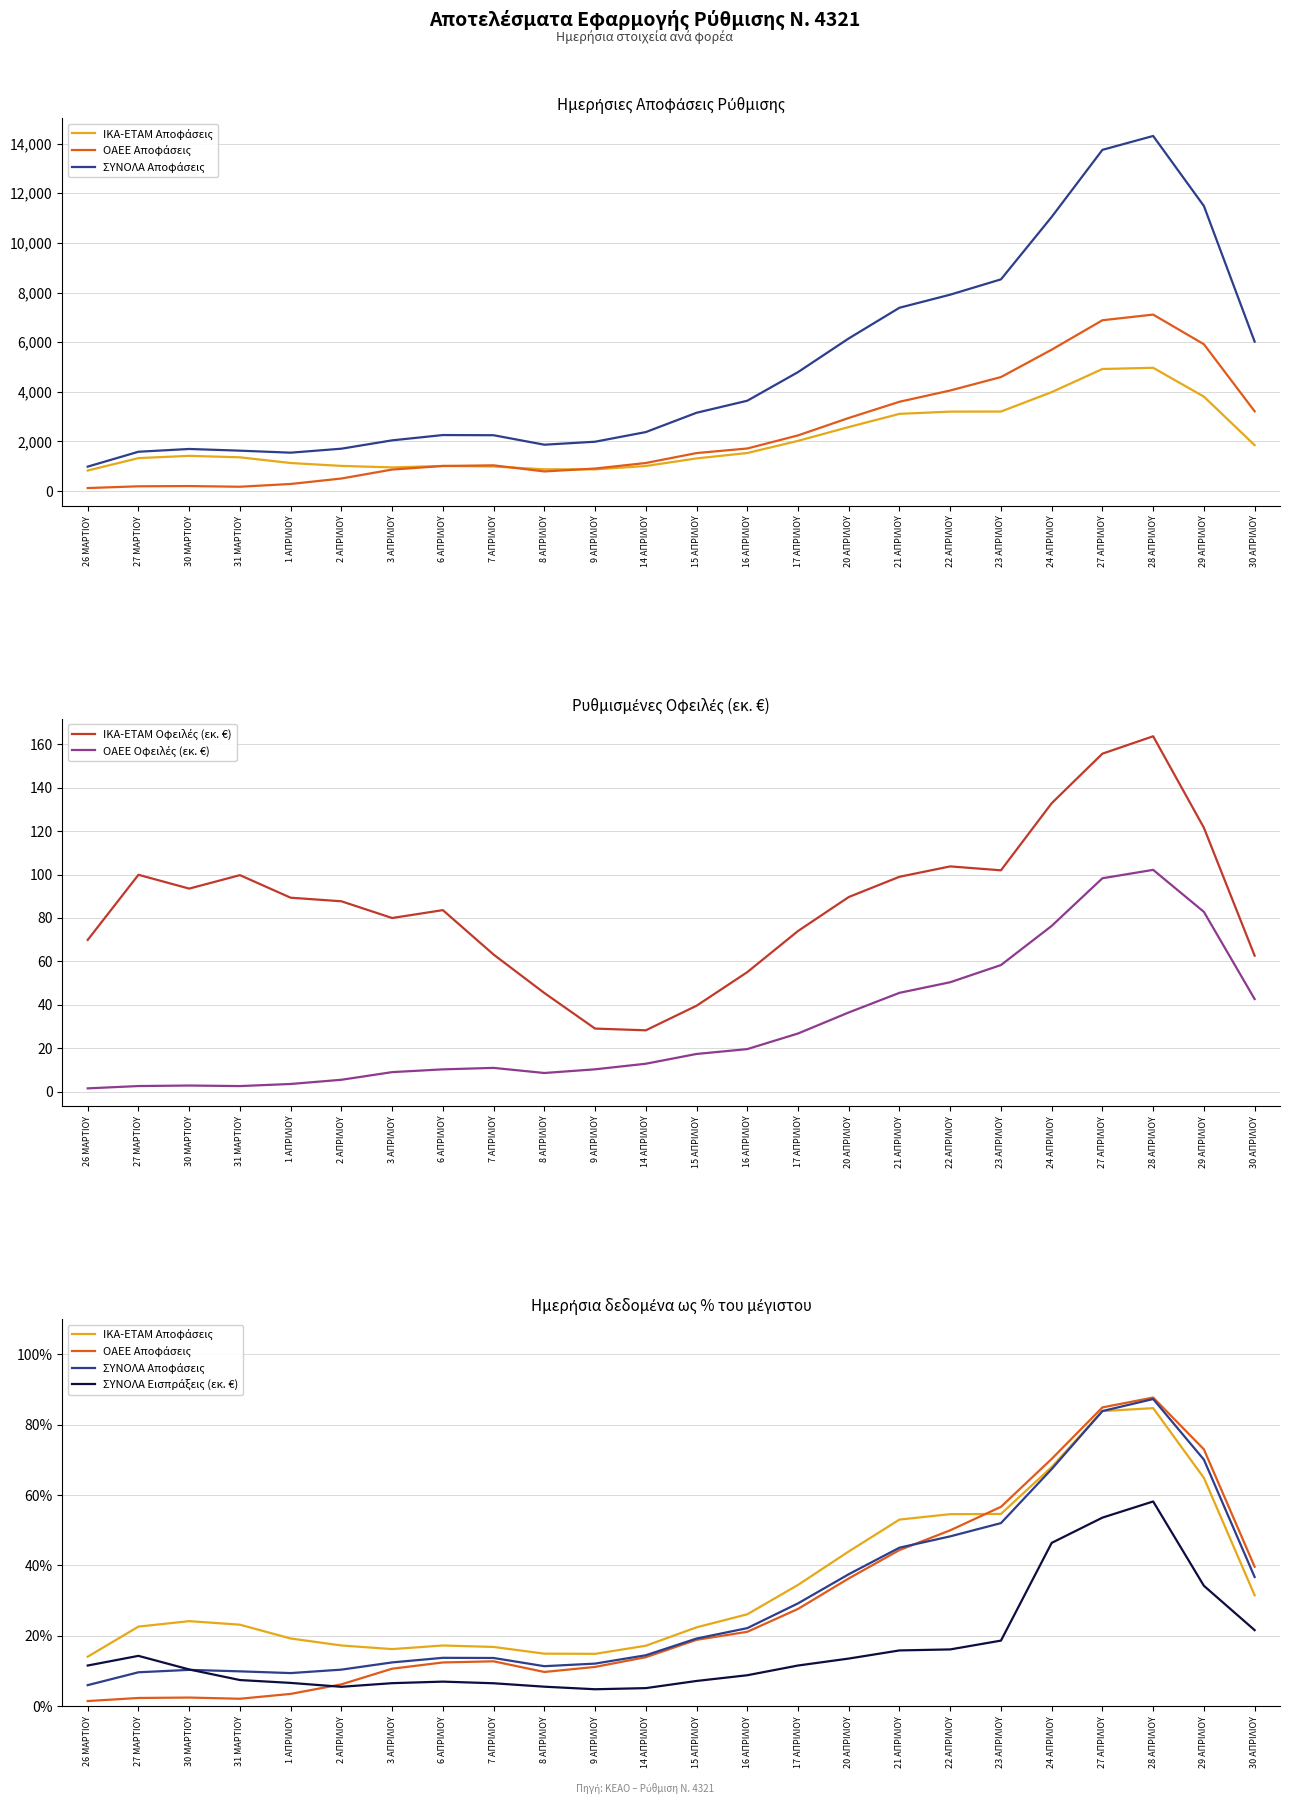

Which series ends up on top after the final intersection of ΙΚΑ-ΕΤΑΜ Αποφάσεις and ΟΑΕΕ Αποφάσεις?

ΟΑΕΕ Αποφάσεις